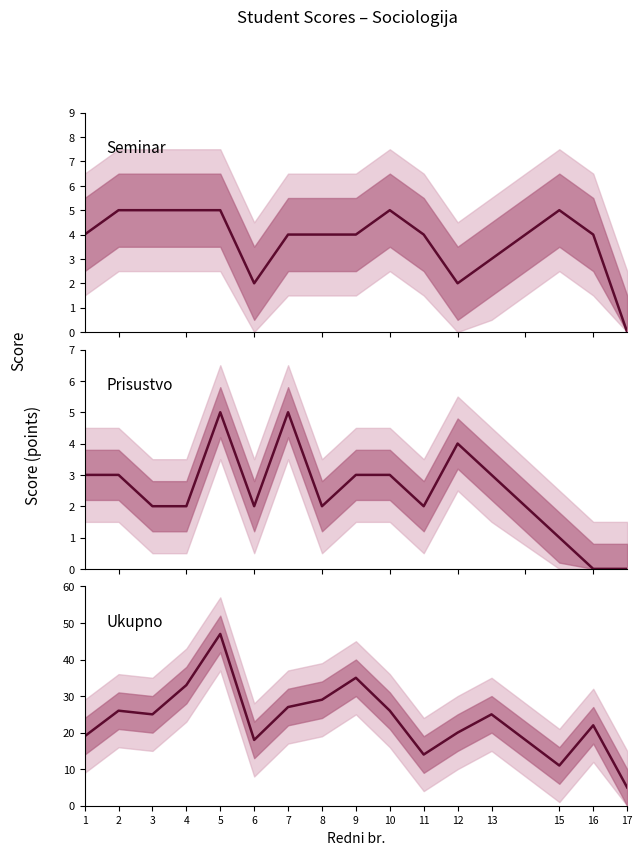

Reading left to right, transcribe all the data shown in this chart.

Seminar: 1=4	2=5	3=5	4=5	5=5	6=2	7=4	8=4	9=4	10=5	11=4	12=2	13=3	15=5	16=4	17=0
Prisustvo: 1=3	2=3	3=2	4=2	5=5	6=2	7=5	8=2	9=3	10=3	11=2	12=4	13=3	15=1	16=0	17=0
Ukupno: 1=19	2=26	3=25	4=33	5=47	6=18	7=27	8=29	9=35	10=26	11=14	12=20	13=25	15=11	16=22	17=5